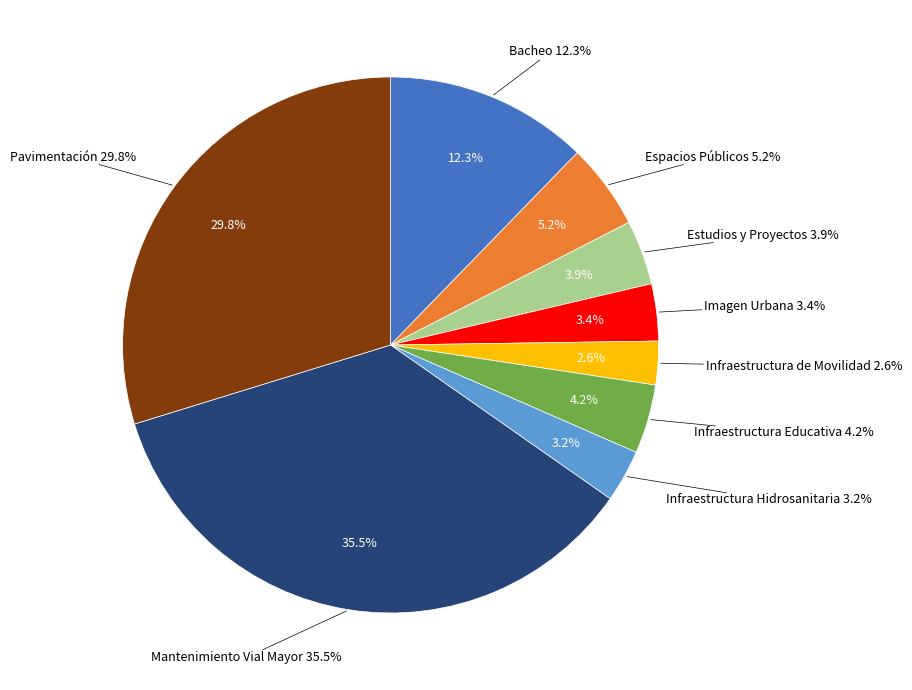

What is the ratio of the value at Espacios Públicos to the value at Mantenimiento Vial Mayor?

0.1